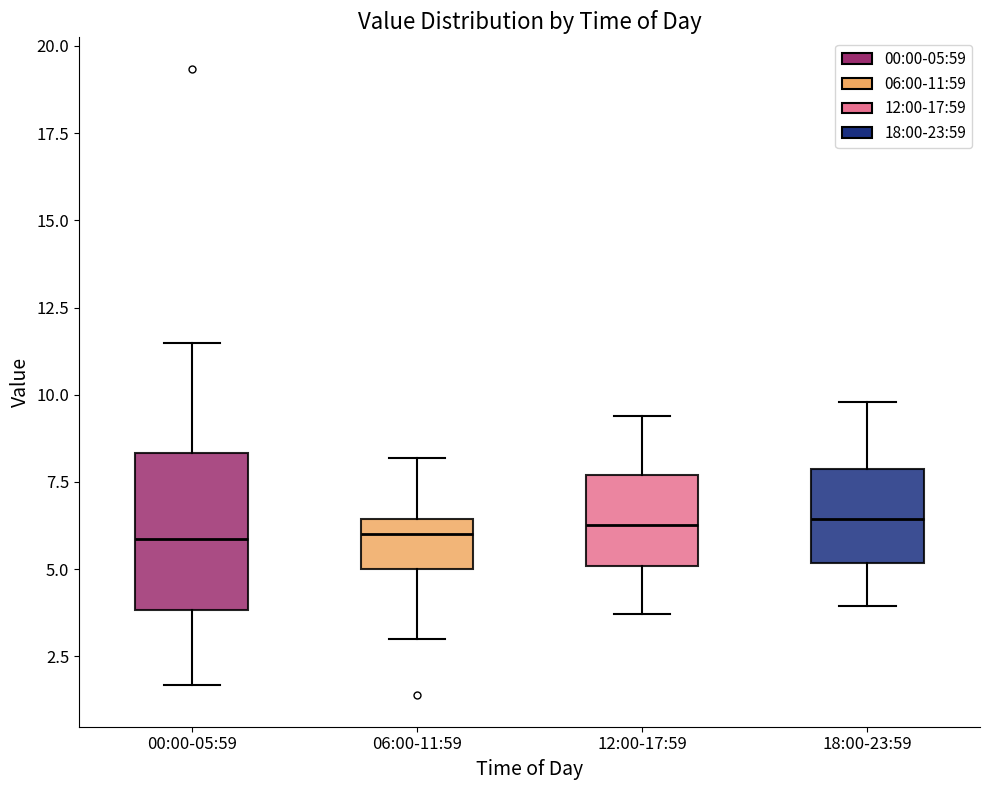

Reading left to right, read every box against the y-axis: the position of its median line, the range the box covers, and the ends of its whiskers. The values are not printed on the chart, so give them approximately, as read against the axis.

00:00-05:59: median 6.0, box 4.0 to 8.5, whiskers 1.5 to 11.5
06:00-11:59: median 6.0, box 5.0 to 6.5, whiskers 3.0 to 8.0
12:00-17:59: median 6.5, box 5.0 to 7.5, whiskers 3.5 to 9.5
18:00-23:59: median 6.5, box 5.0 to 8.0, whiskers 4.0 to 10.0